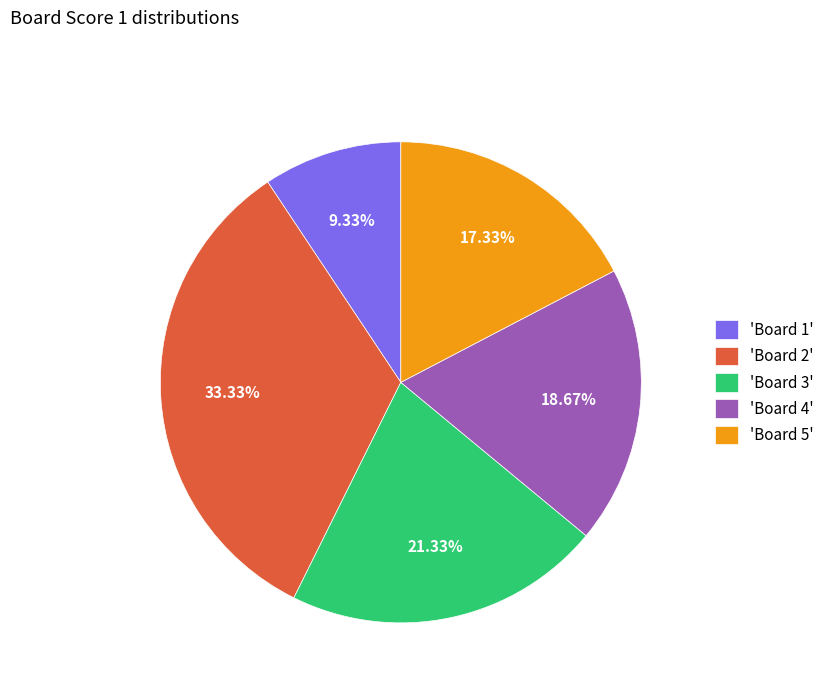

Is there any slice that represents more than half of the pie?

No